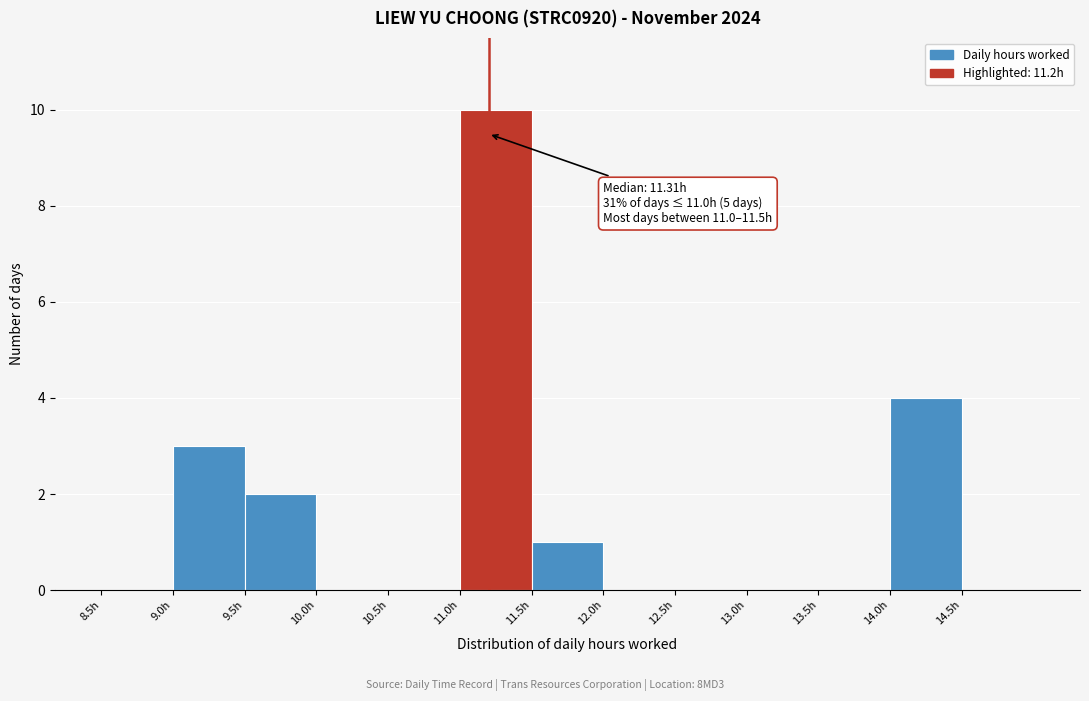

Which range on the x-axis has the tallest bar?

11.0 to 11.5